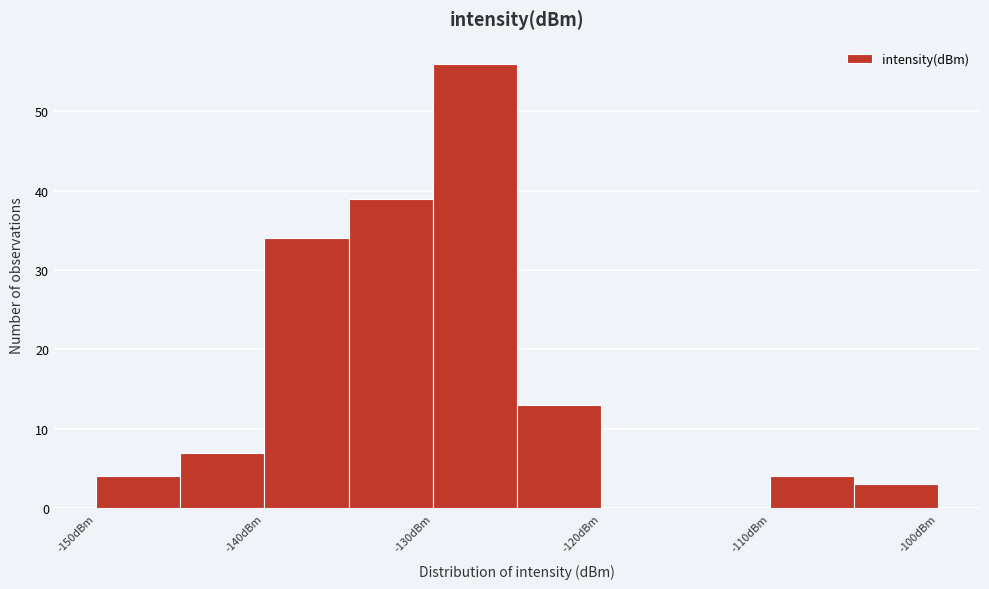

Reading left to right, transcribe this chart: for each bar, give the range it covers on the x-axis and its height. The values are not printed on the chart, so give them approximately, as read against the axis.

-150 to -145: 4
-145 to -140: 7
-140 to -135: 34
-135 to -130: 39
-130 to -125: 56
-125 to -120: 13
-120 to -115: 0
-115 to -110: 0
-110 to -105: 4
-105 to -100: 3